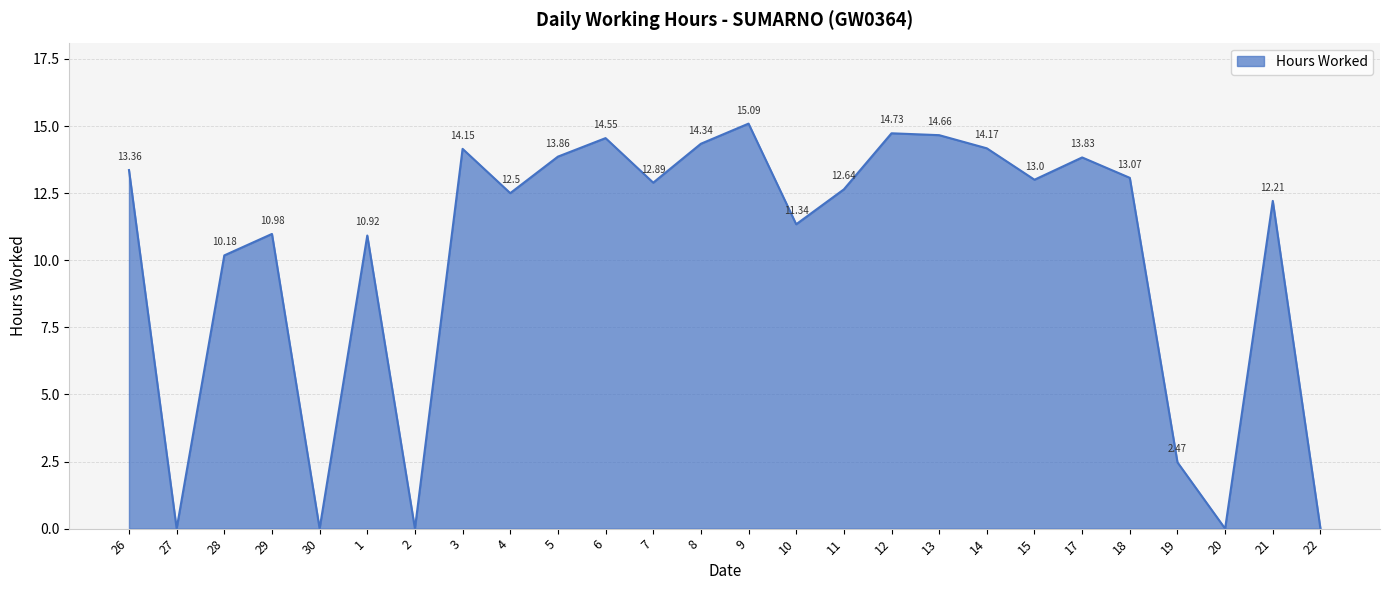

What is the change in value from 13 to 20?

-14.7